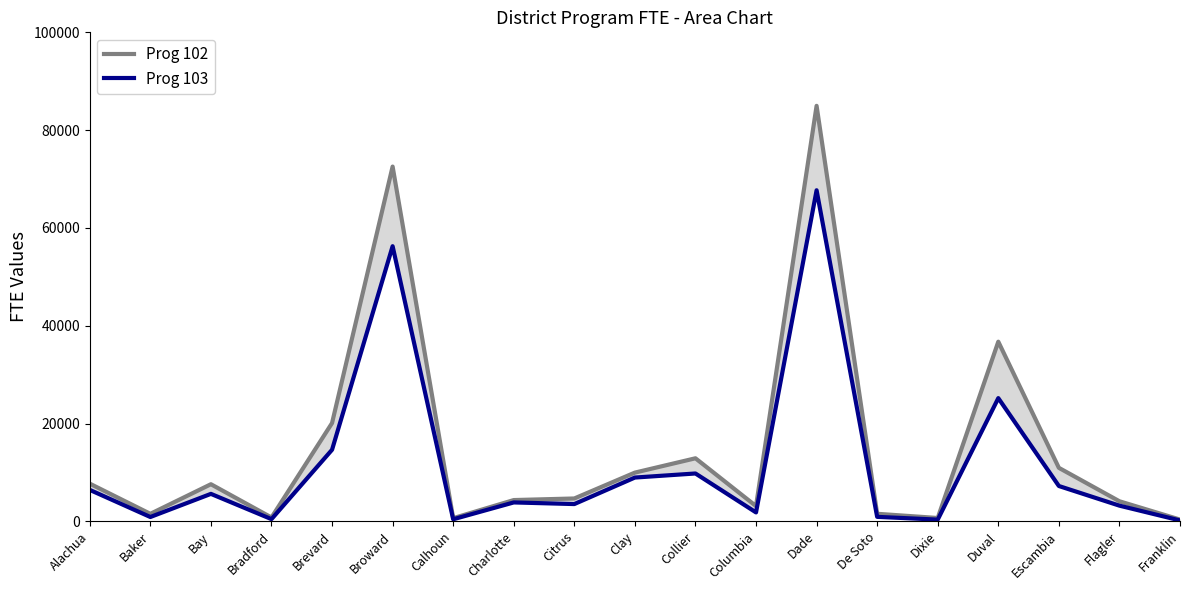

What is the value of the Prog 103 point at the 4th from the left?

443.0